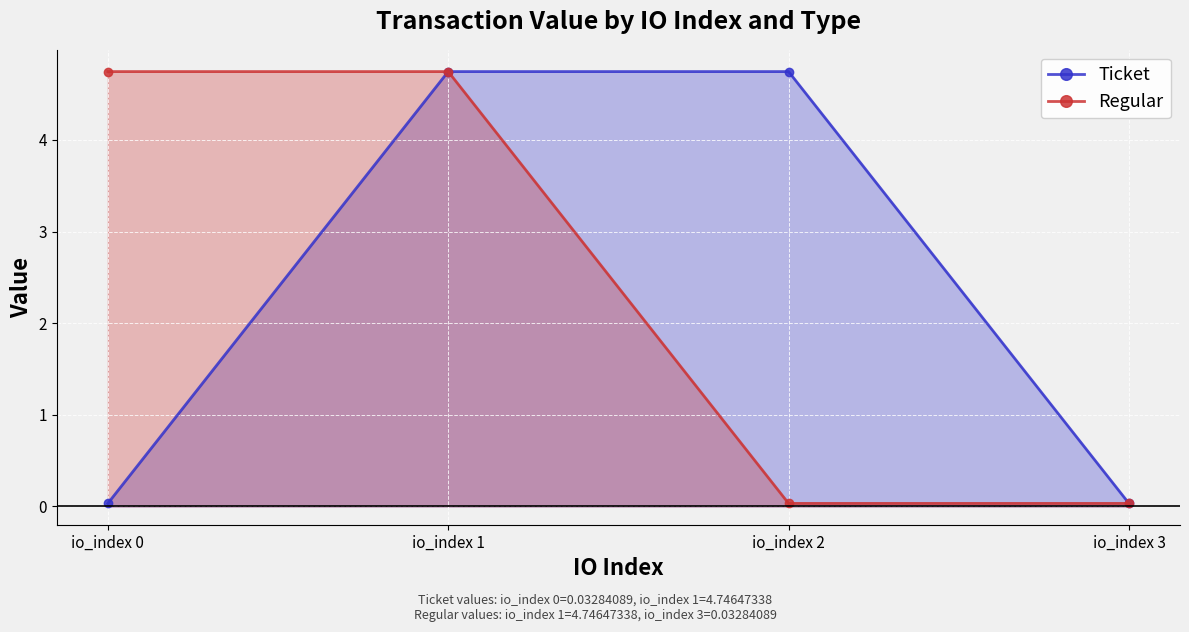

True or false: Ticket has a value of 4.7 at io_index 2.

True